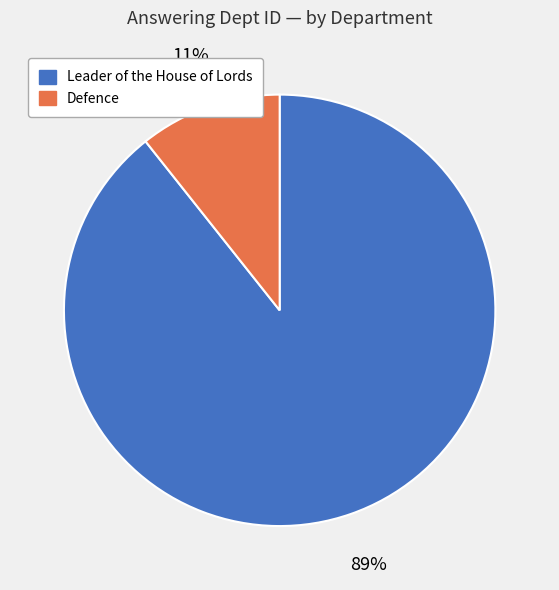

Rank the categories by value from highest to lowest.

Leader of the House of Lords, Defence